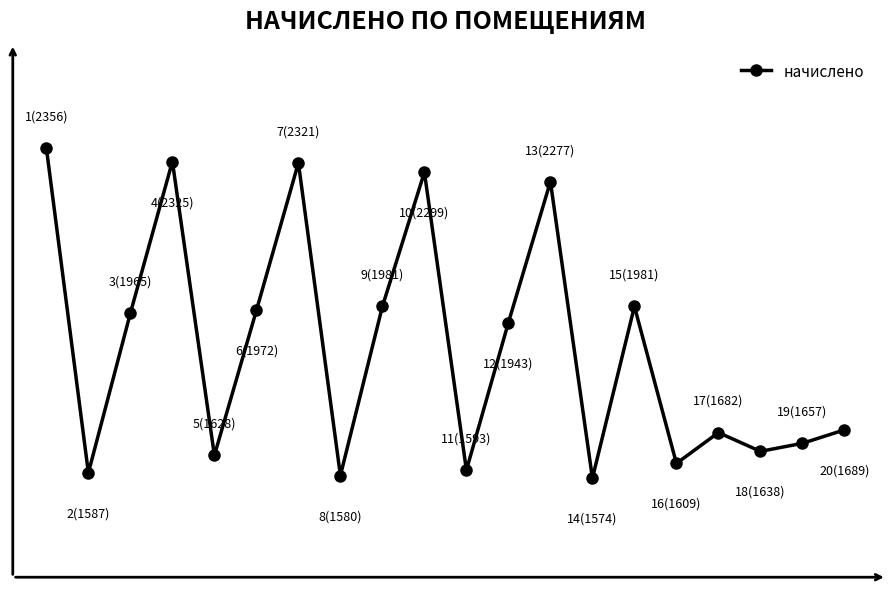

List the labels in order of value, largest first.

0, 3, 6, 9, 12, 8, 14, 5, 2, 11, 19, 16, 18, 17, 4, 15, 10, 1, 7, 13